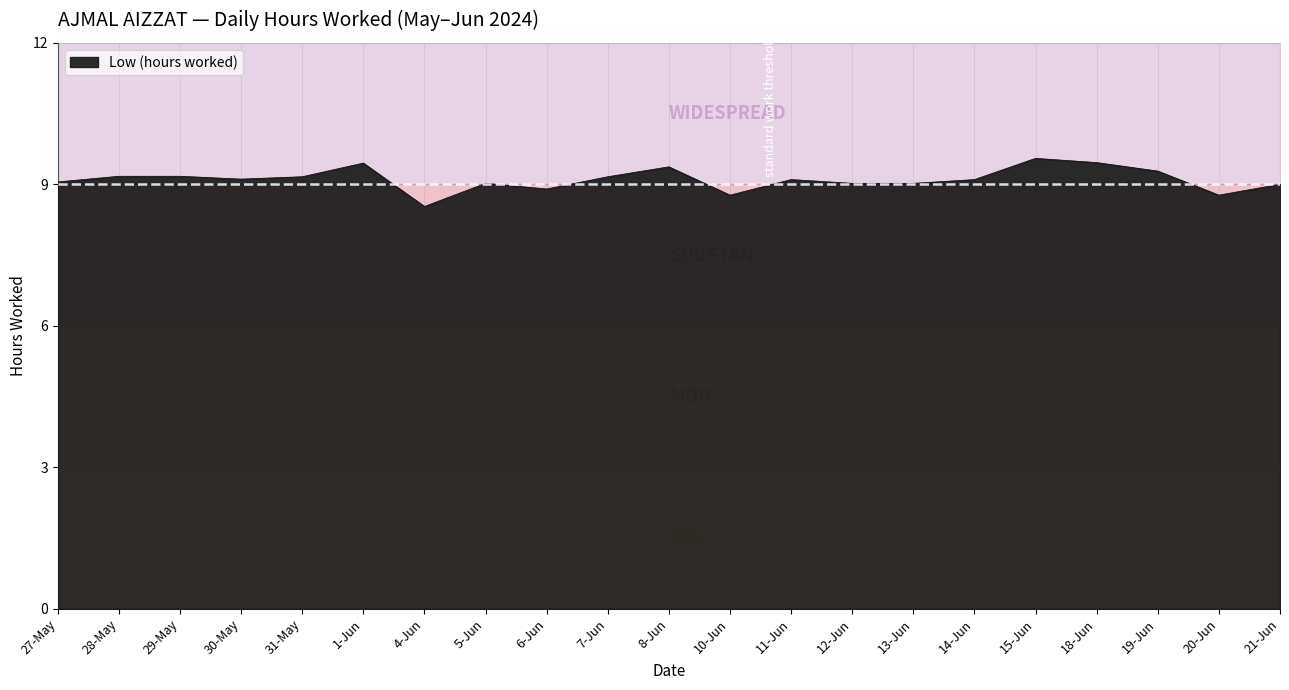

Rank the categories by value from lowest to highest.

4-Jun, 10-Jun, 20-Jun, 6-Jun, 21-Jun, 5-Jun, 12-Jun, 13-Jun, 27-May, 11-Jun, 14-Jun, 30-May, 31-May, 7-Jun, 28-May, 29-May, 19-Jun, 8-Jun, 1-Jun, 18-Jun, 15-Jun